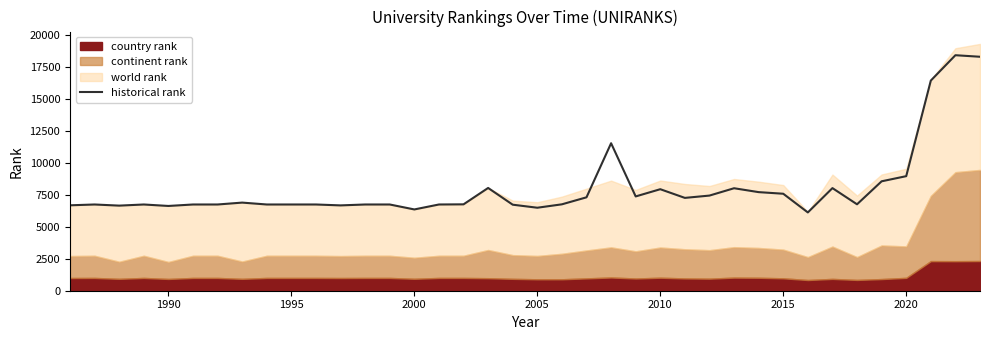

What is the minimum value for historical rank?

6132